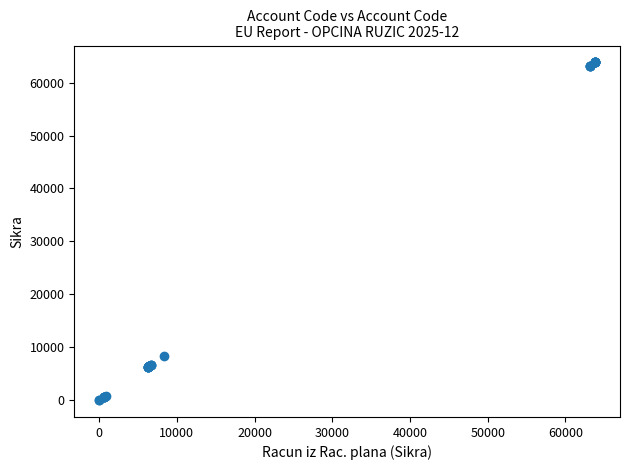

What Y value in the scatter plot is closest to 31915?

8413